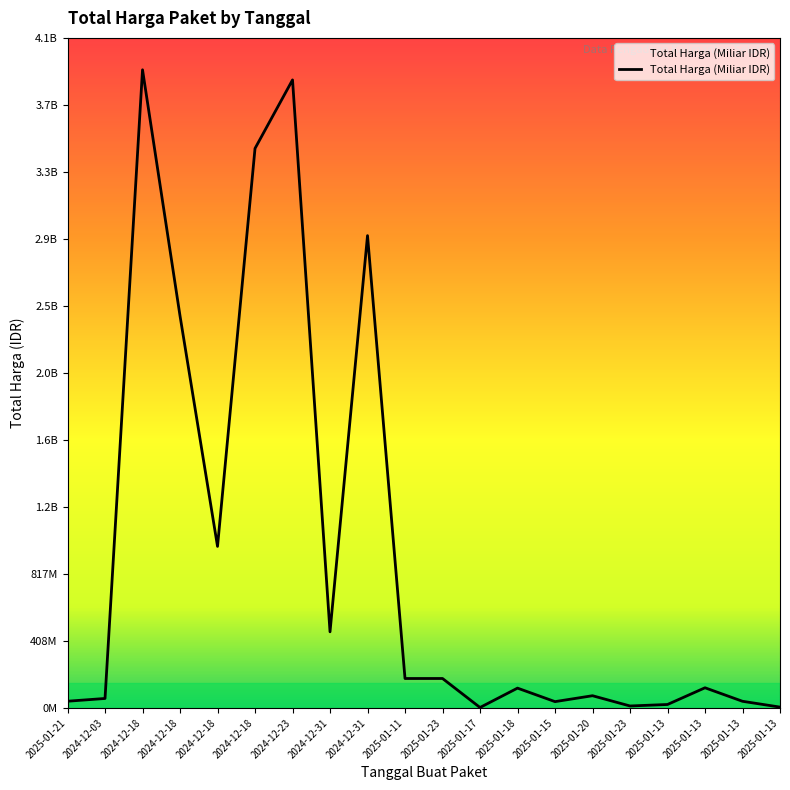

Is it true that the value at 2025-01-23 is 12500000?

True